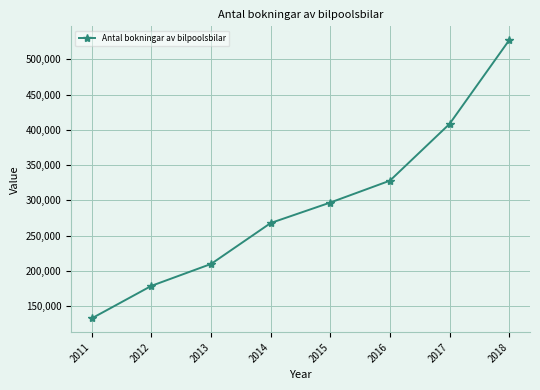

Rank the categories by value from highest to lowest.

2018, 2017, 2016, 2015, 2014, 2013, 2012, 2011